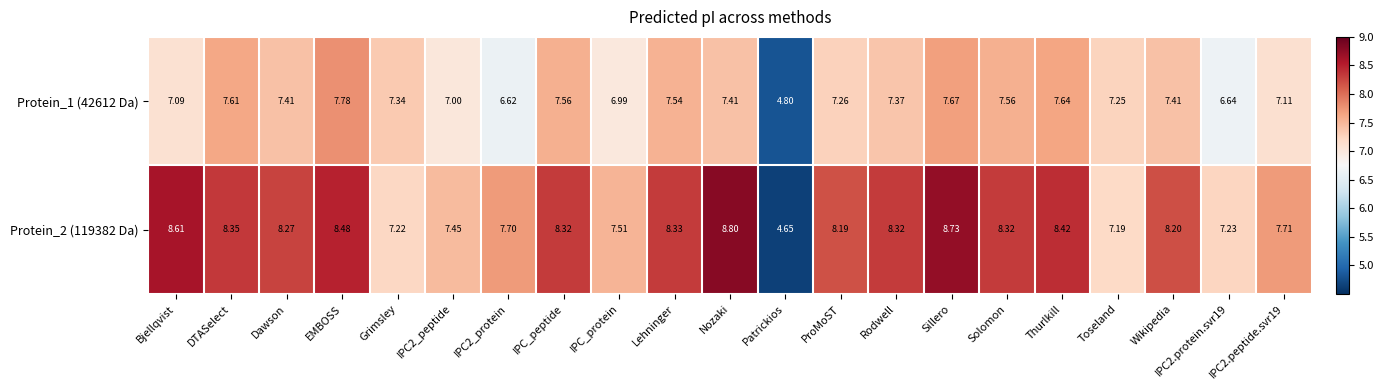

At which category does the chart reach its peak across all series?

Nozaki